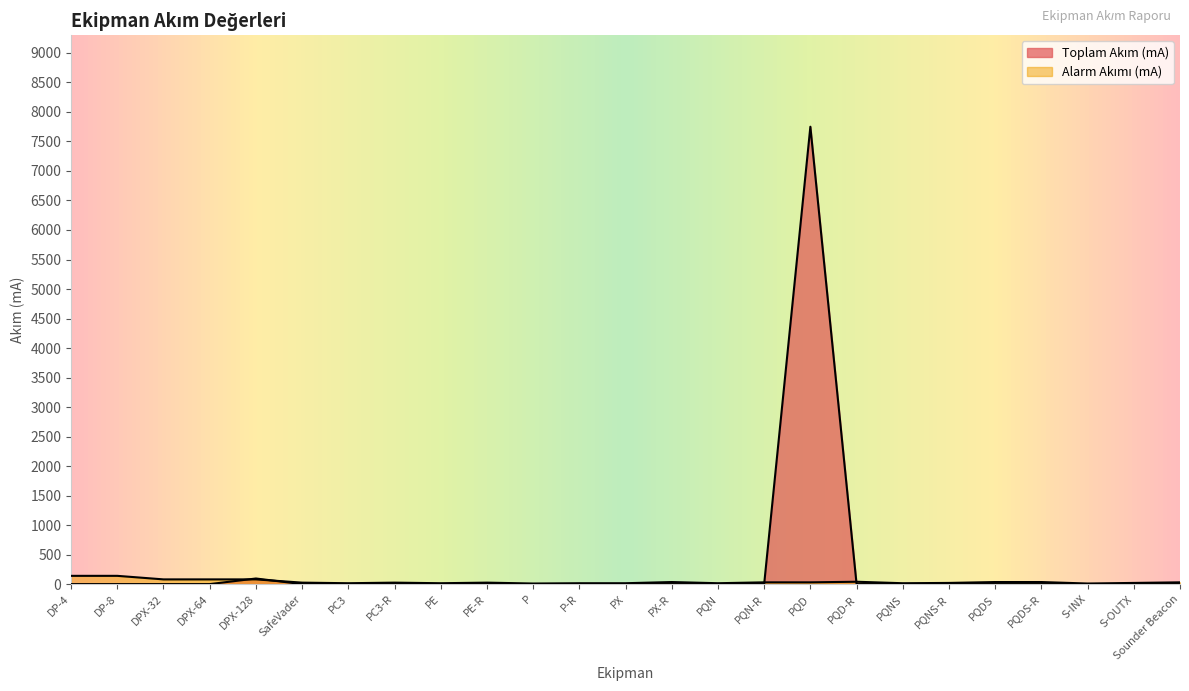

Is it true that the value at PX-R is 0?

True